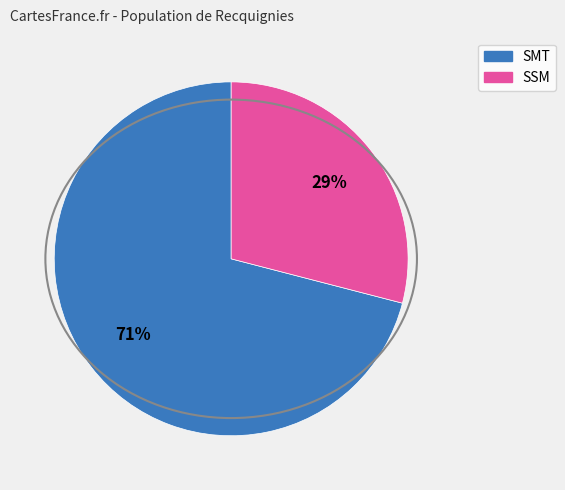

How many segments does this pie chart have?

2